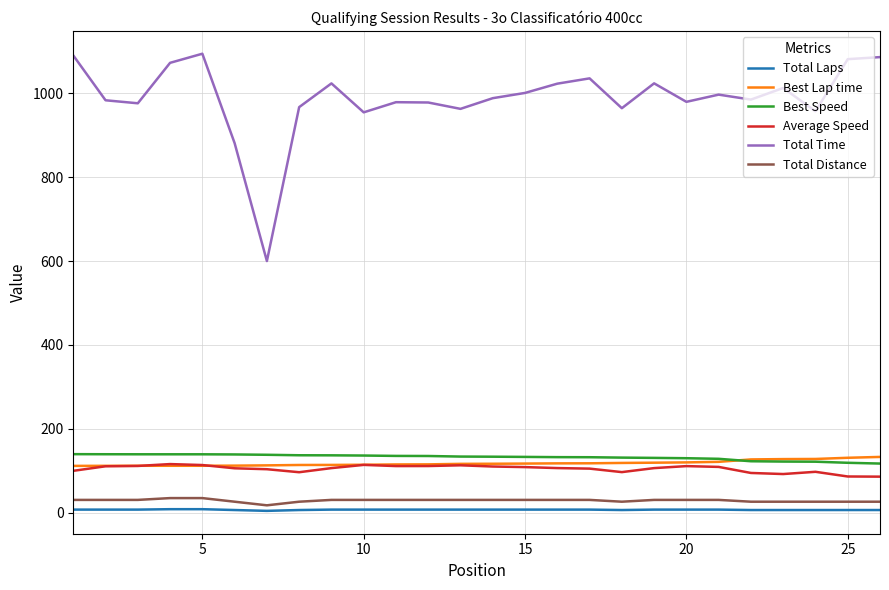

Which series has the widest spread of values?

Total Time